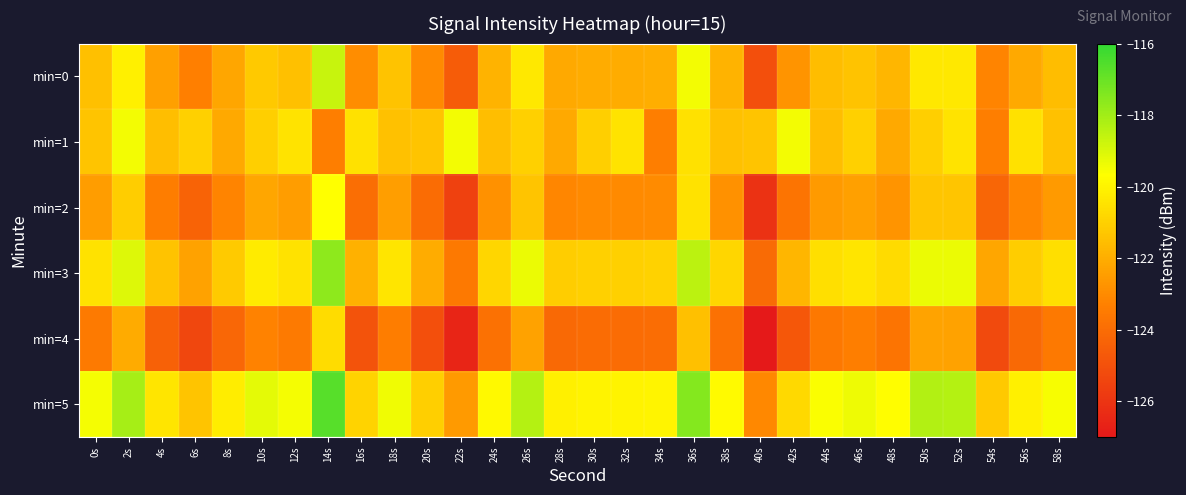

Which series has the largest total across all categories?

min=5